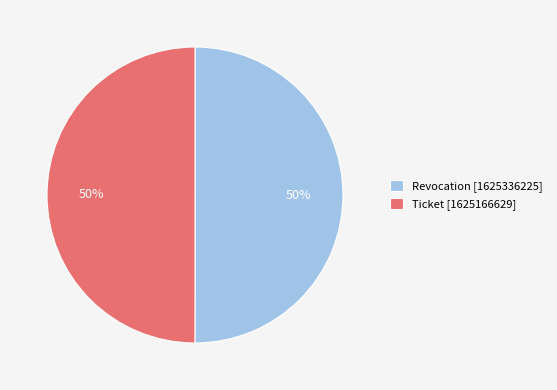

Is it true that Revocation is 50% of the pie?

True